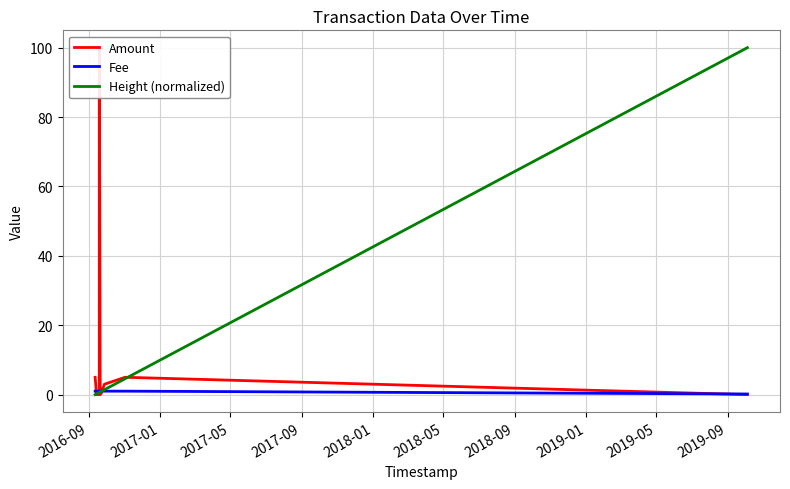

Reading left to right, what are all the values shown in this chart?

Amount: 5.0	0.0	0.0	0.0	0.0	100.0	0.0	98.0	1.1	0.1	3.0	5.0	0.0
Fee: 1.0	1.0	1.0	1.0	1.0	1.0	1.0	1.0	1.0	1.0	1.0	1.0	0.2
Height (normalized): 0.0	0.2	0.6	0.6	0.6	0.6	0.6	0.7	0.8	0.9	1.4	4.6	100.0